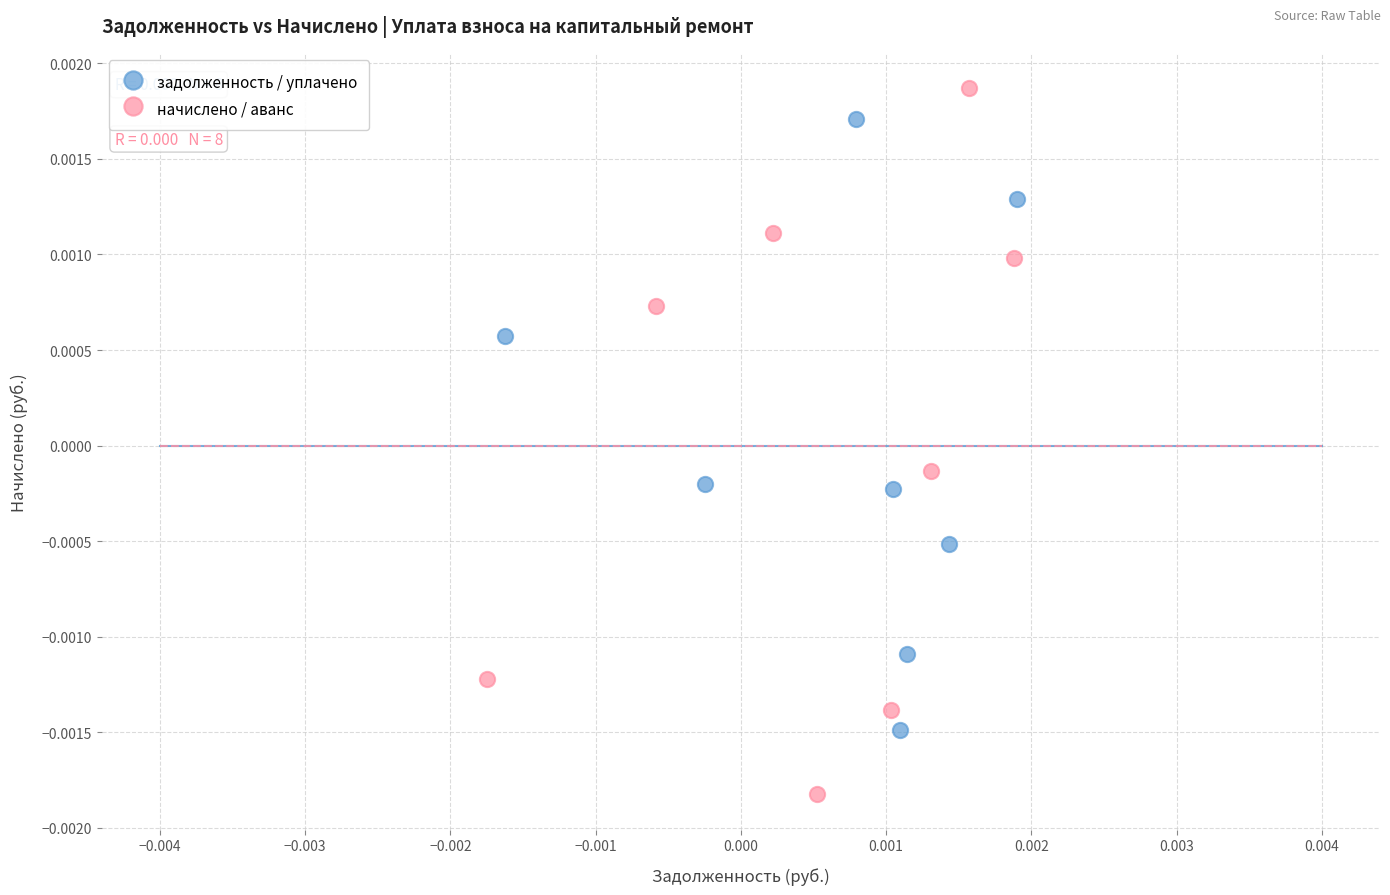

Which series contains the lowest Y value?

начислено / аванс